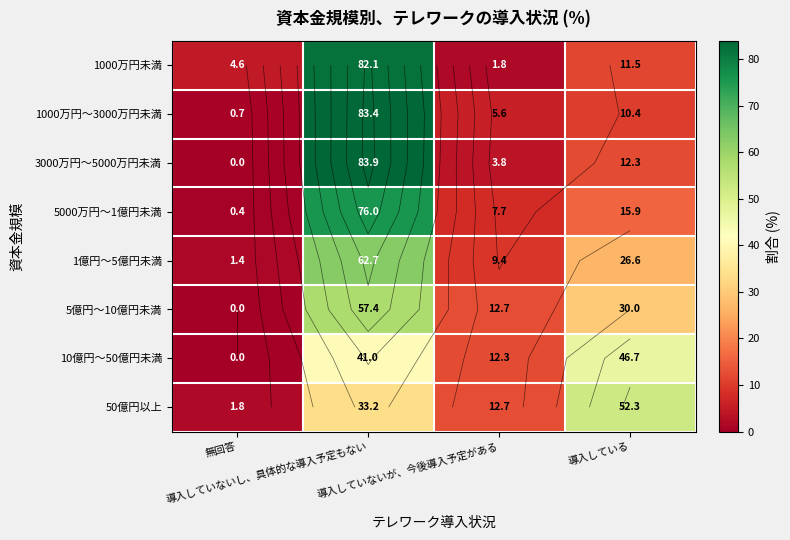

Rank the series at 導入していないが、今後導入予定がある from lowest to highest value.

1000万円未満, 3000万円～5000万円未満, 1000万円～3000万円未満, 5000万円～1億円未満, 1億円～5億円未満, 10億円～50億円未満, 5億円～10億円未満, 50億円以上